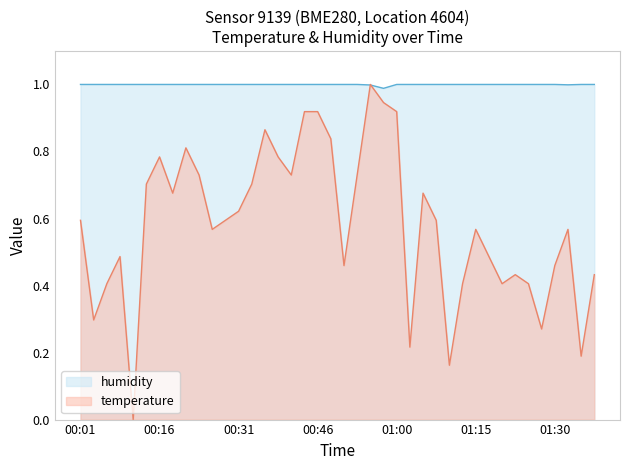

How many distinct data groups are displayed?

2